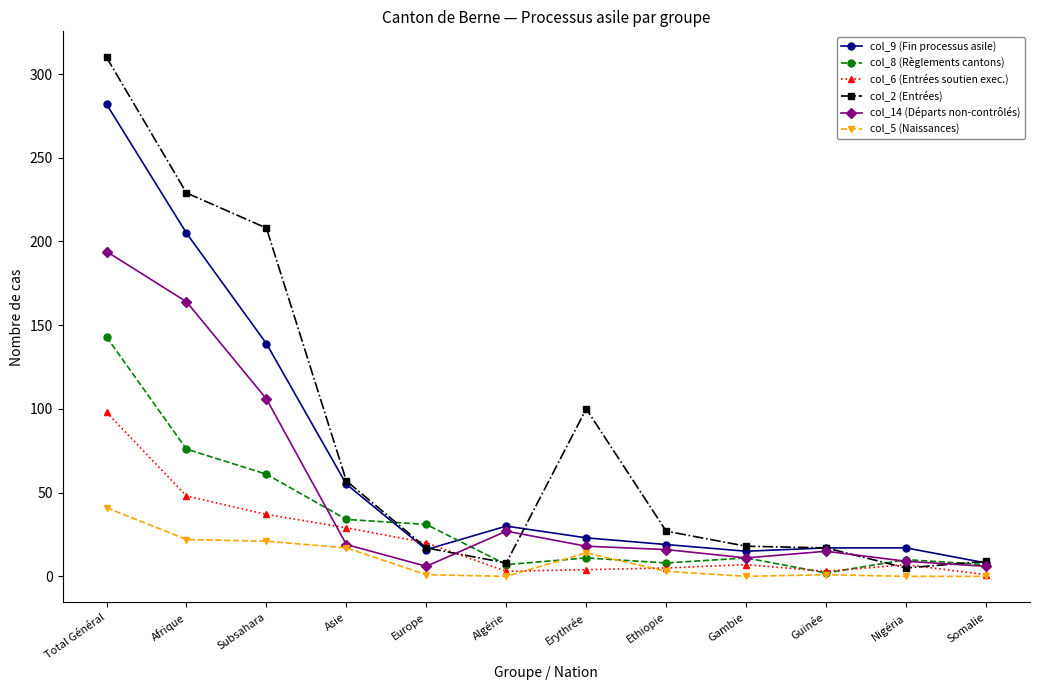

What is the value of the col_14 (Départs non-contrôlés) point at the 2nd from the left?

164